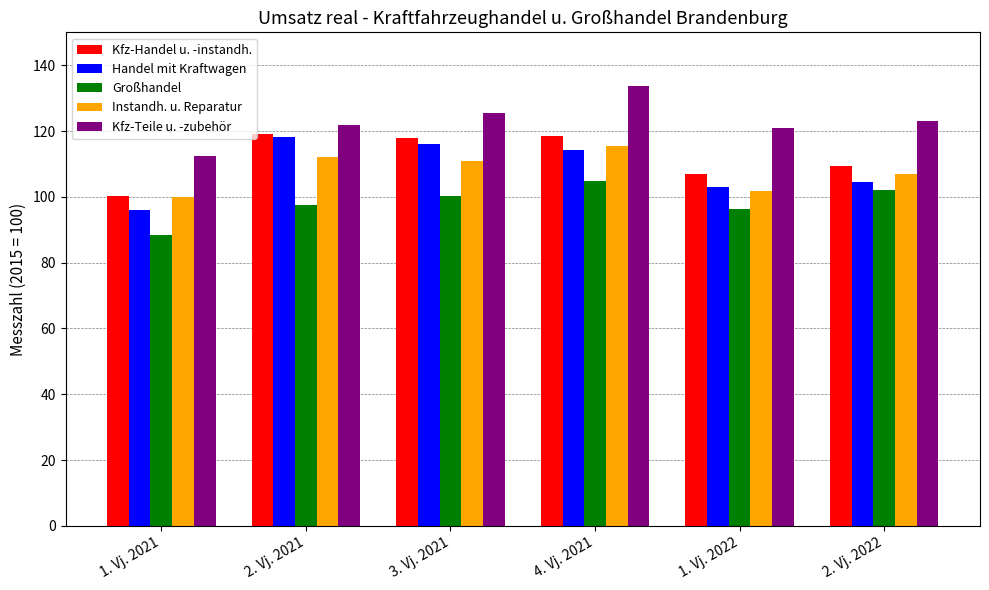

How many groups of bars are there?

6